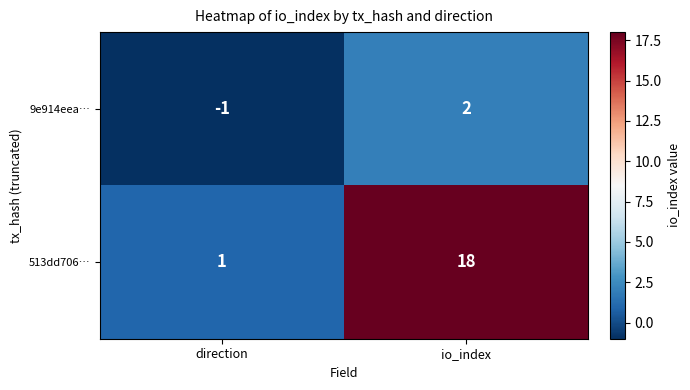

At io_index, list the series in order from largest to smallest.

513dd706…, 9e914eea…